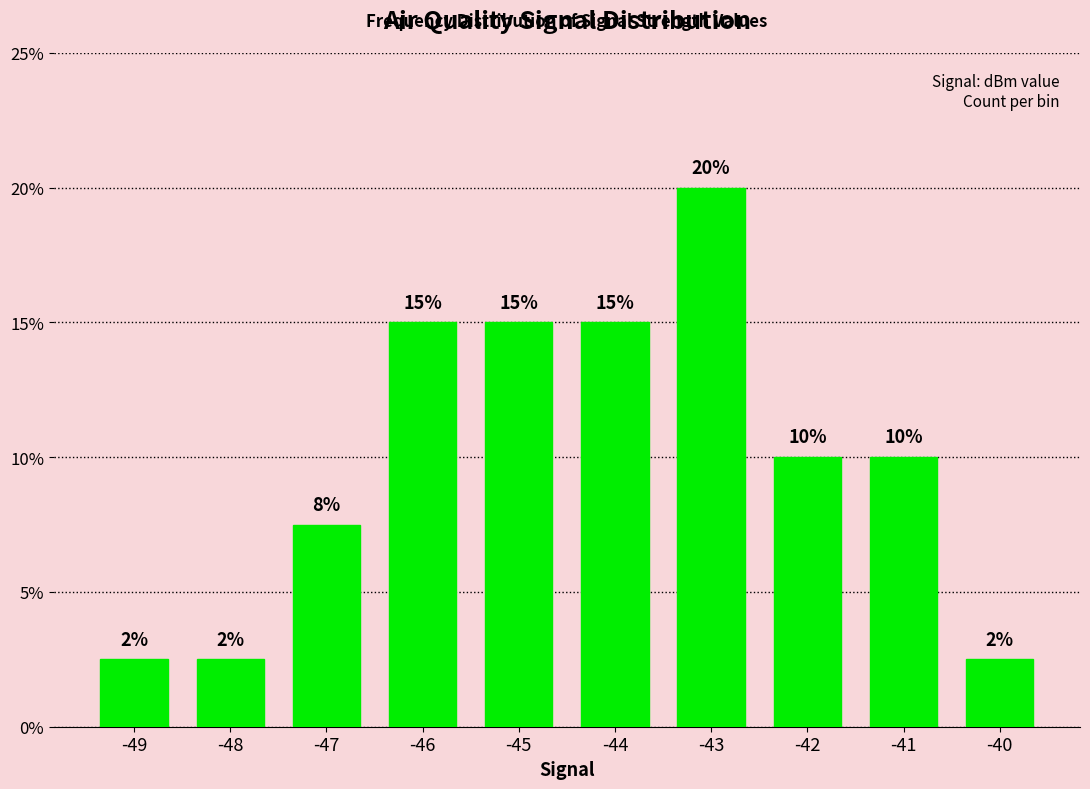

At which label does the data first exceed 10?

-46